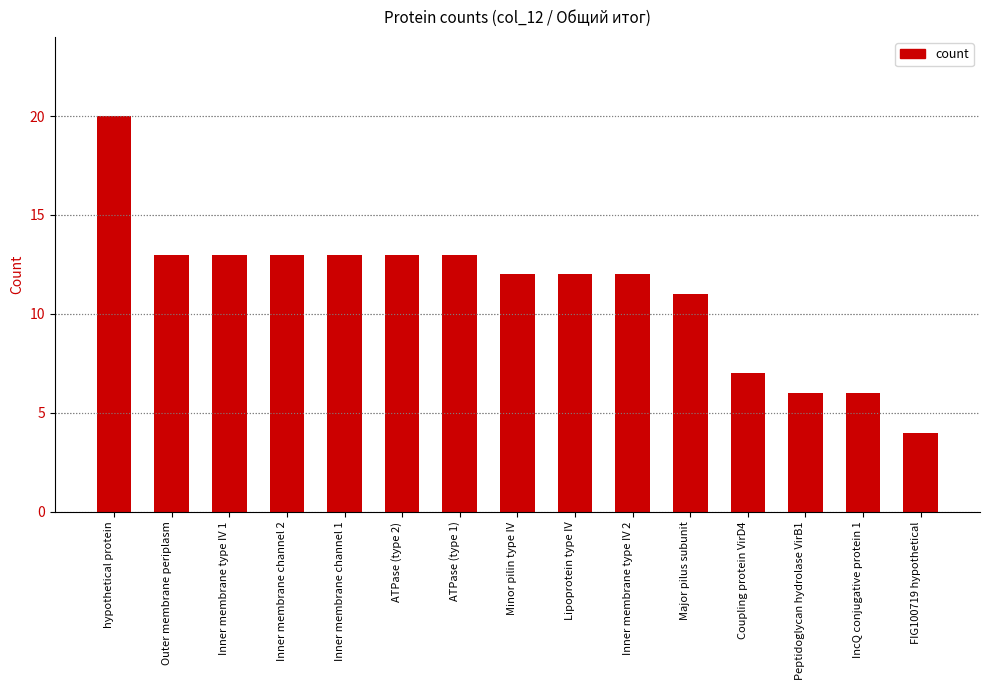

How many data points does each series have?

15